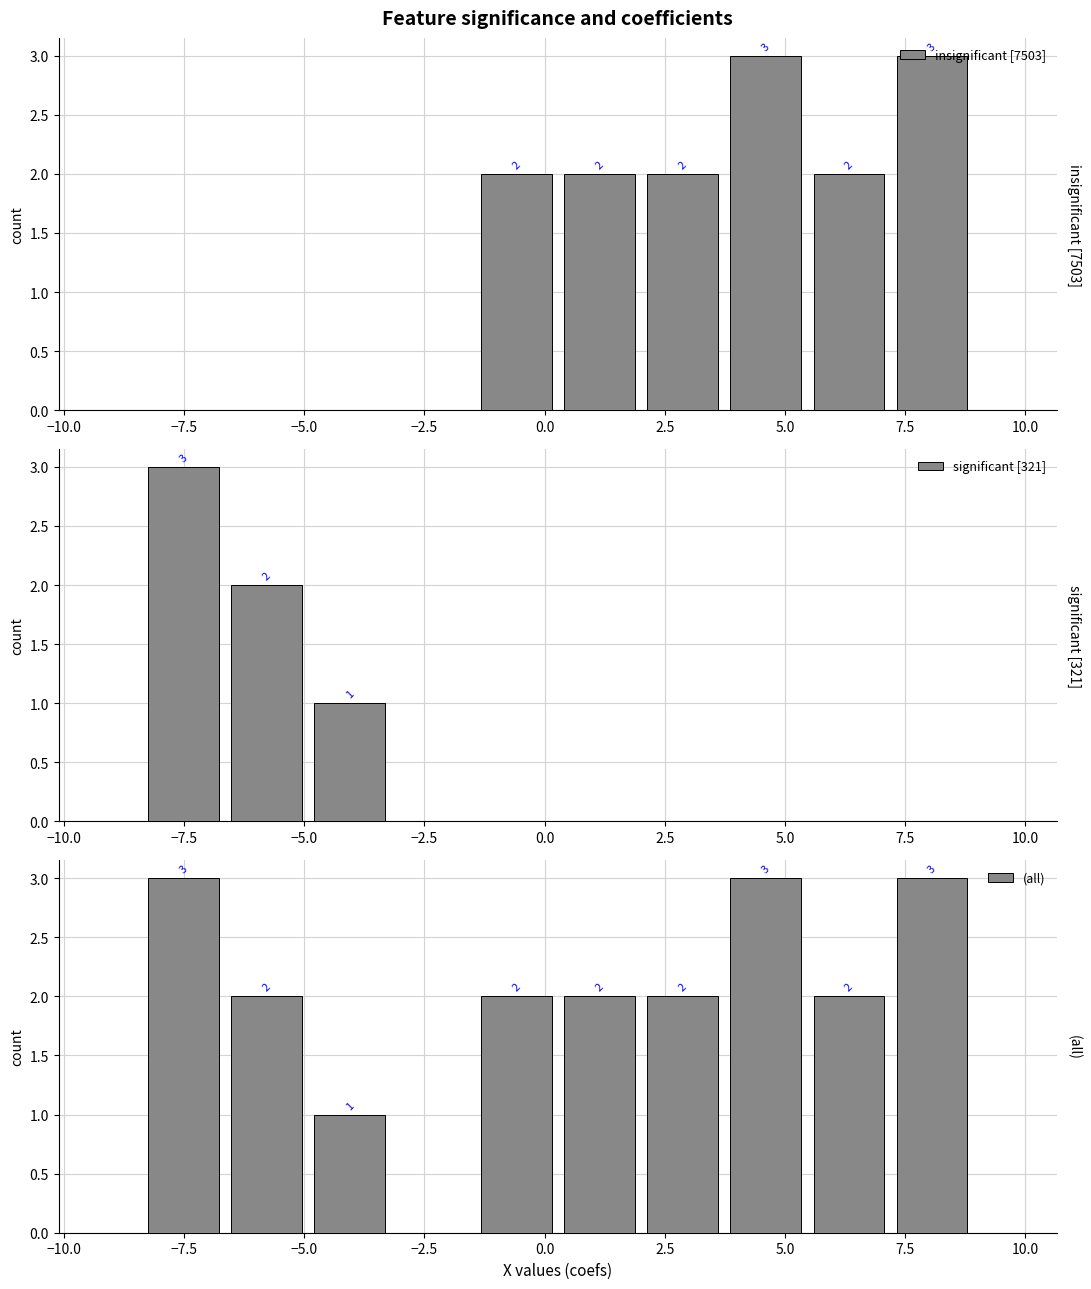

What is the label of the 7th bar from the right?

−5.0